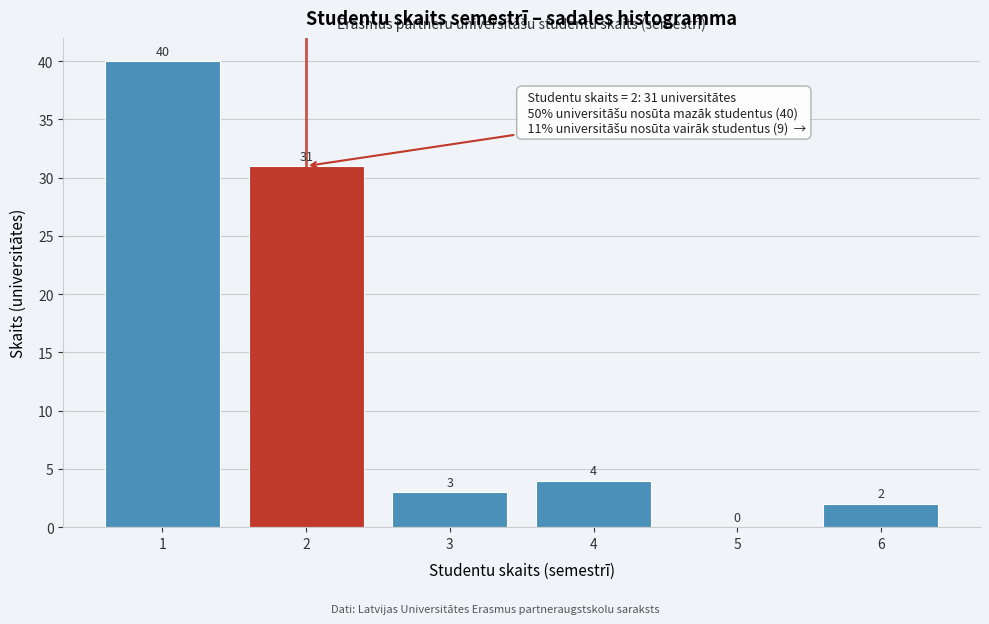

Reading left to right, list all the values displayed in this chart.

1=40	2=31	3=3	4=4	5=0	6=2